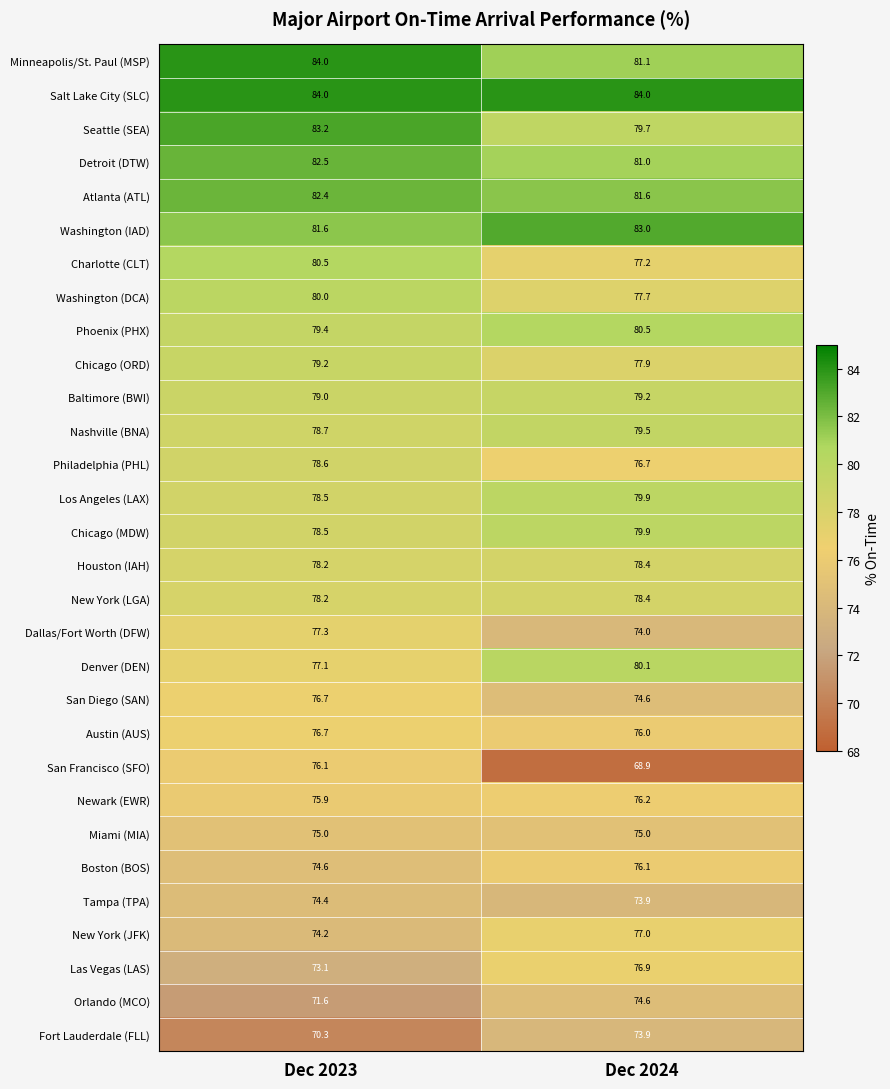

Which series changed the most between Dec 2023 and Dec 2024?

San Francisco (SFO)